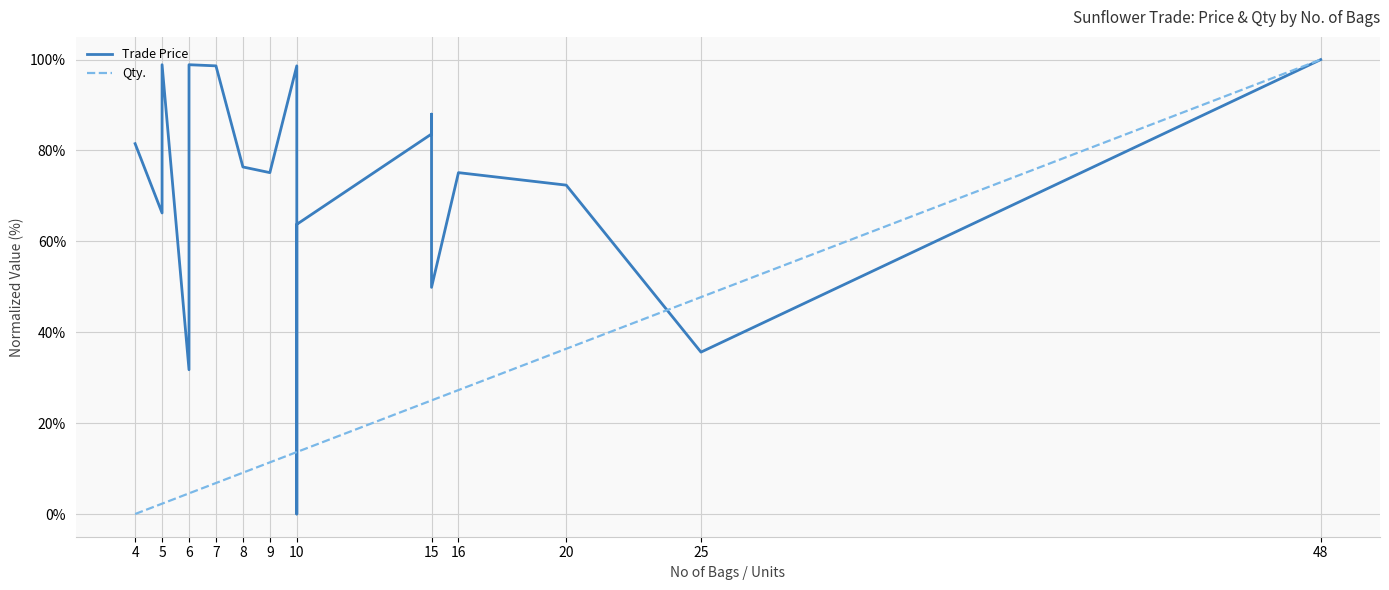

Is the value of Trade Price at 16 greater than the value of Qty. at 10?

Yes